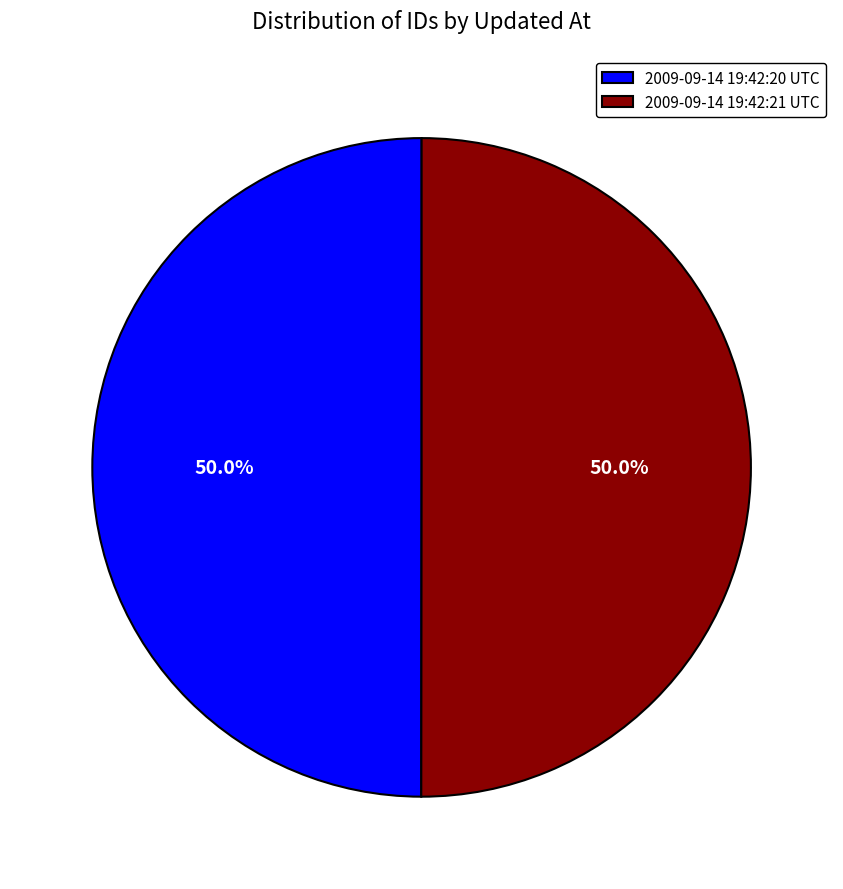

Is the sum of 2009-09-14 19:42:20 UTC and 2009-09-14 19:42:21 UTC greater than half?

Yes